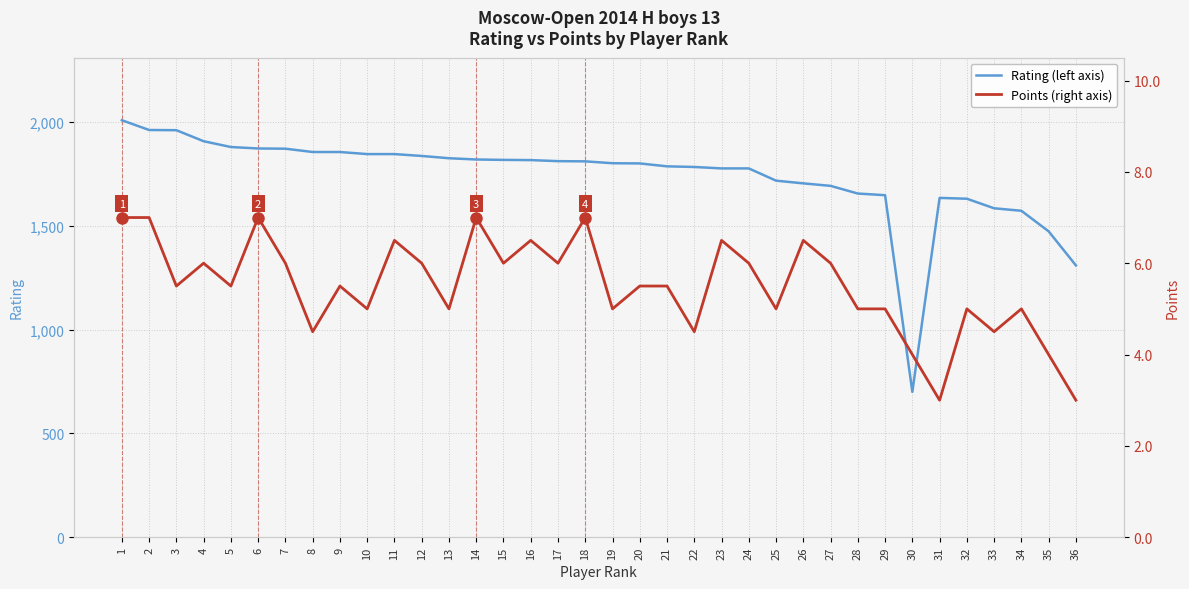

What is the maximum value for Points?

7.0